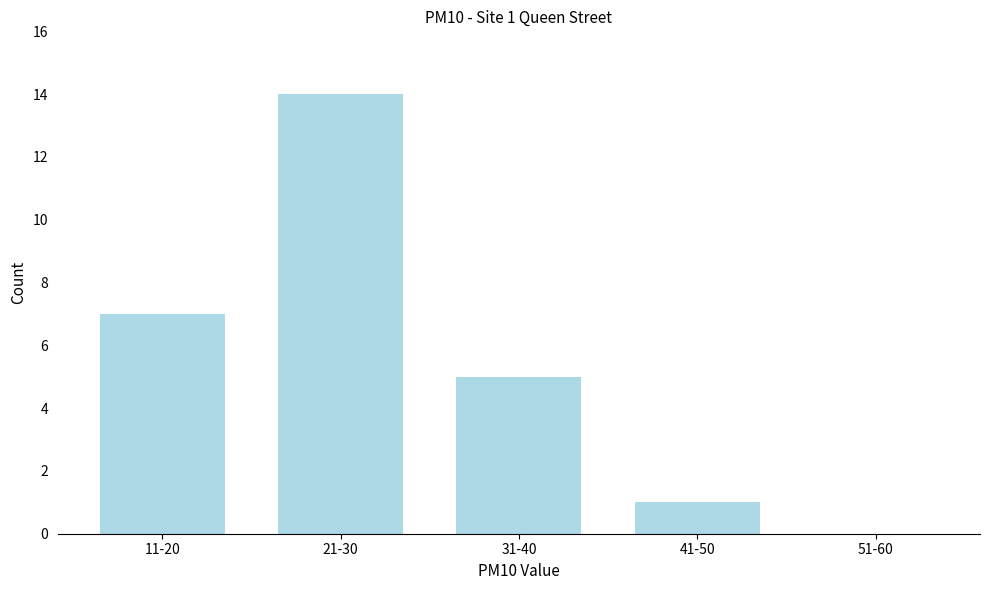

Reading left to right, what are all the values shown in this chart?

11-20=7	21-30=14	31-40=5	41-50=1	51-60=0